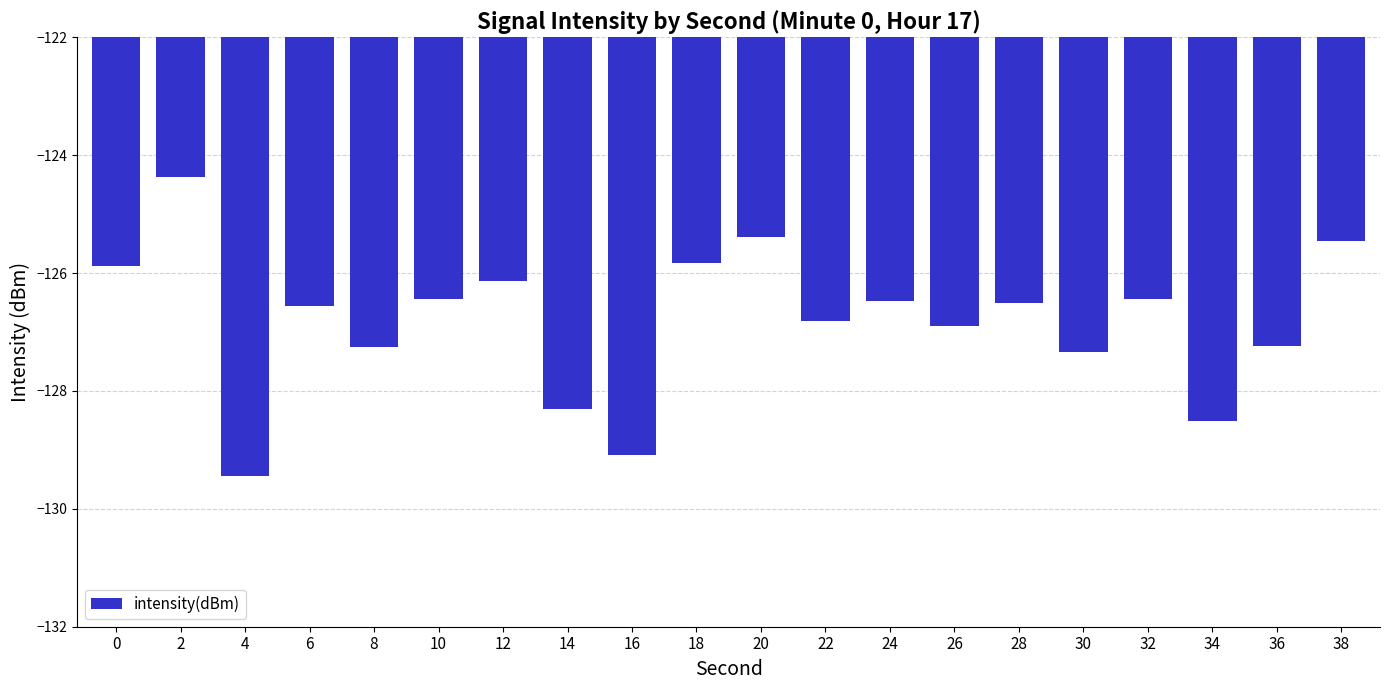

What value does the data have at 26?

-126.9